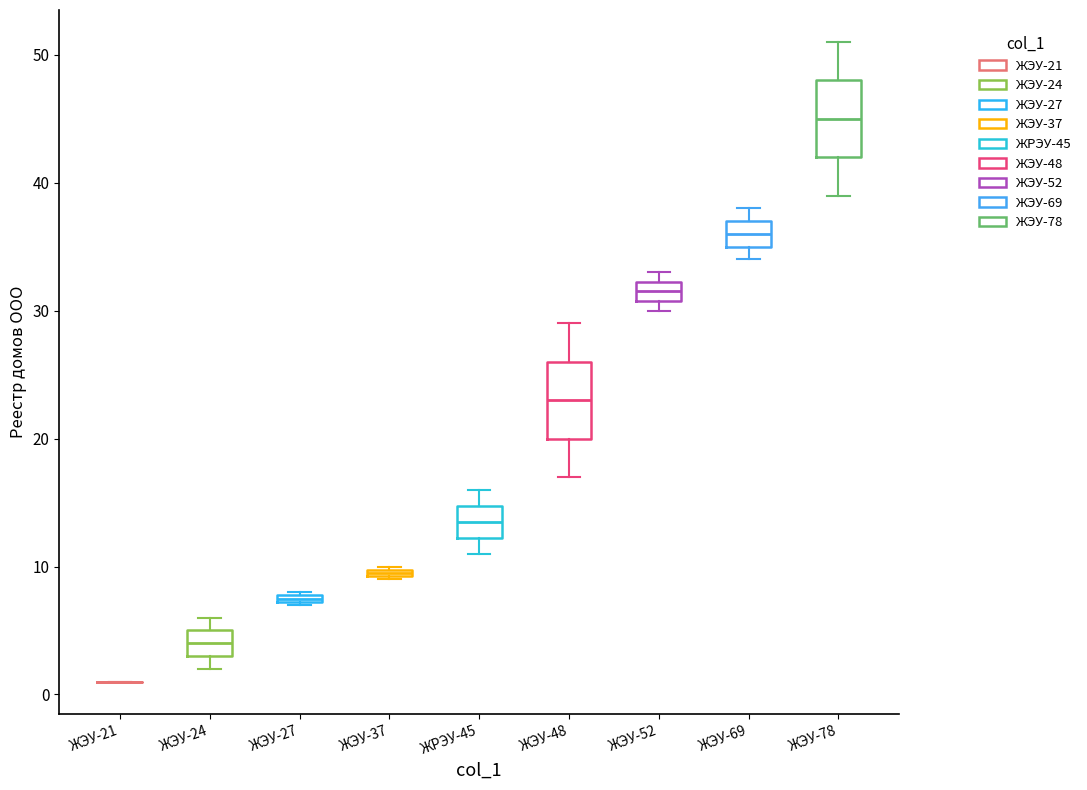

Where is the upper edge of the box for ЖЭУ-27 on the y-axis? The values are not printed on the chart, so give them approximately, as read against the axis.

8